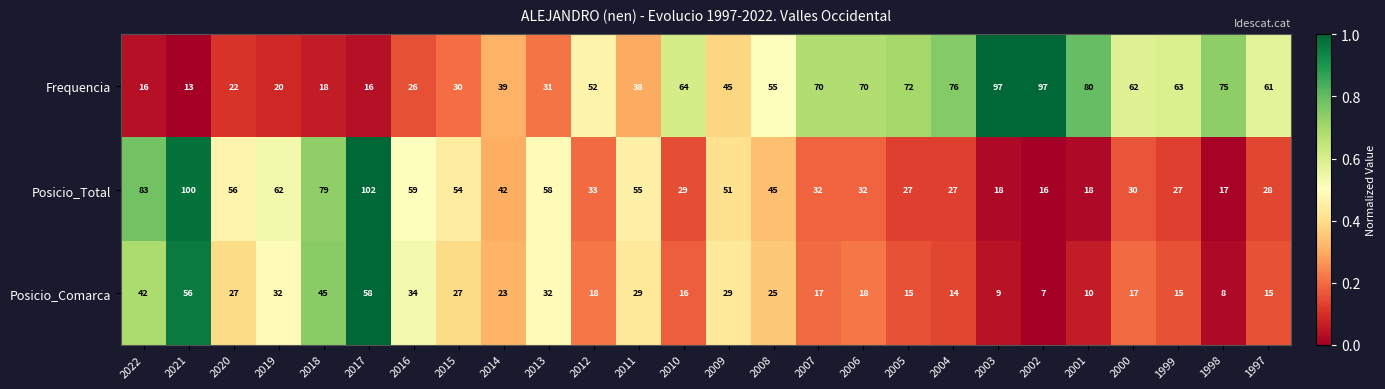

What is the average value of the Posicio_Total series?

45